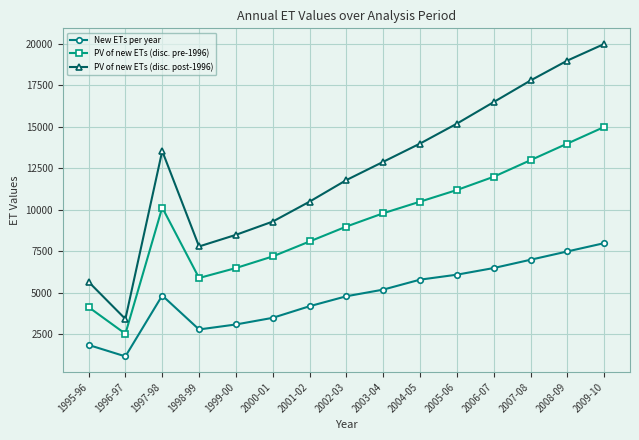

How many distinct data groups are displayed?

3